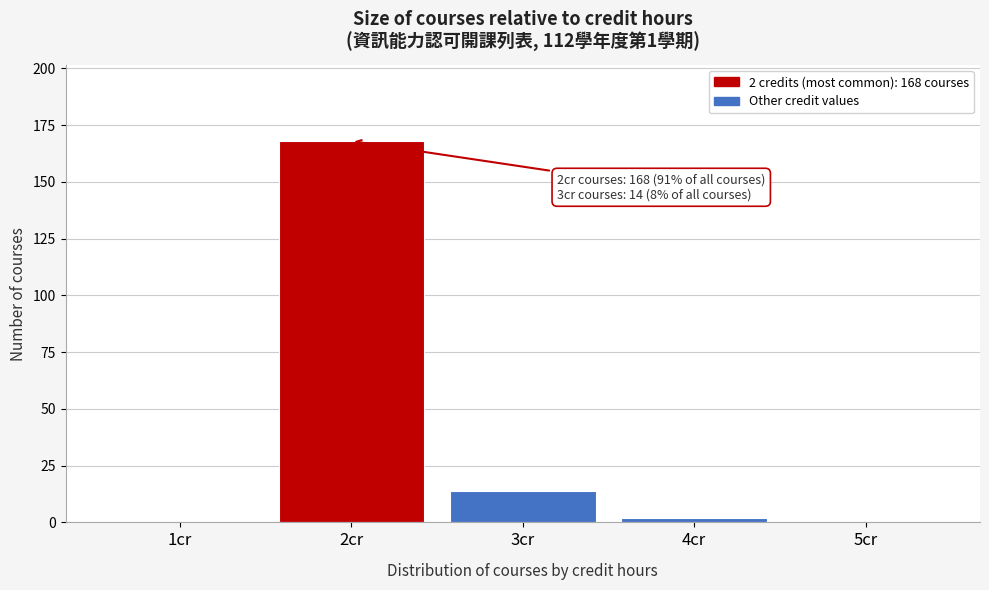

Which range on the x-axis has the tallest bar?

1.5 to 2.5